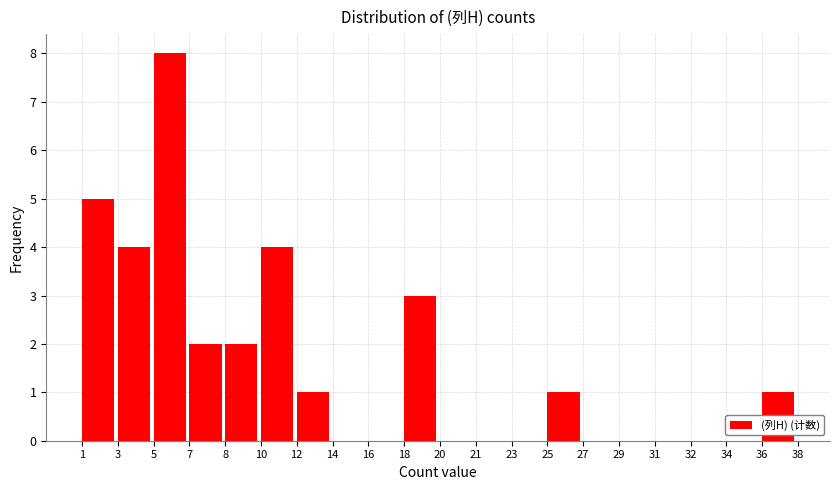

Reading left to right, transcribe all the data shown in this chart.

1=5	3=4	5=8	7=2	8=2	10=4	12=1	14=0	16=0	18=3	20=0	21=0	23=0	25=1	27=0	29=0	31=0	32=0	34=0	36=1